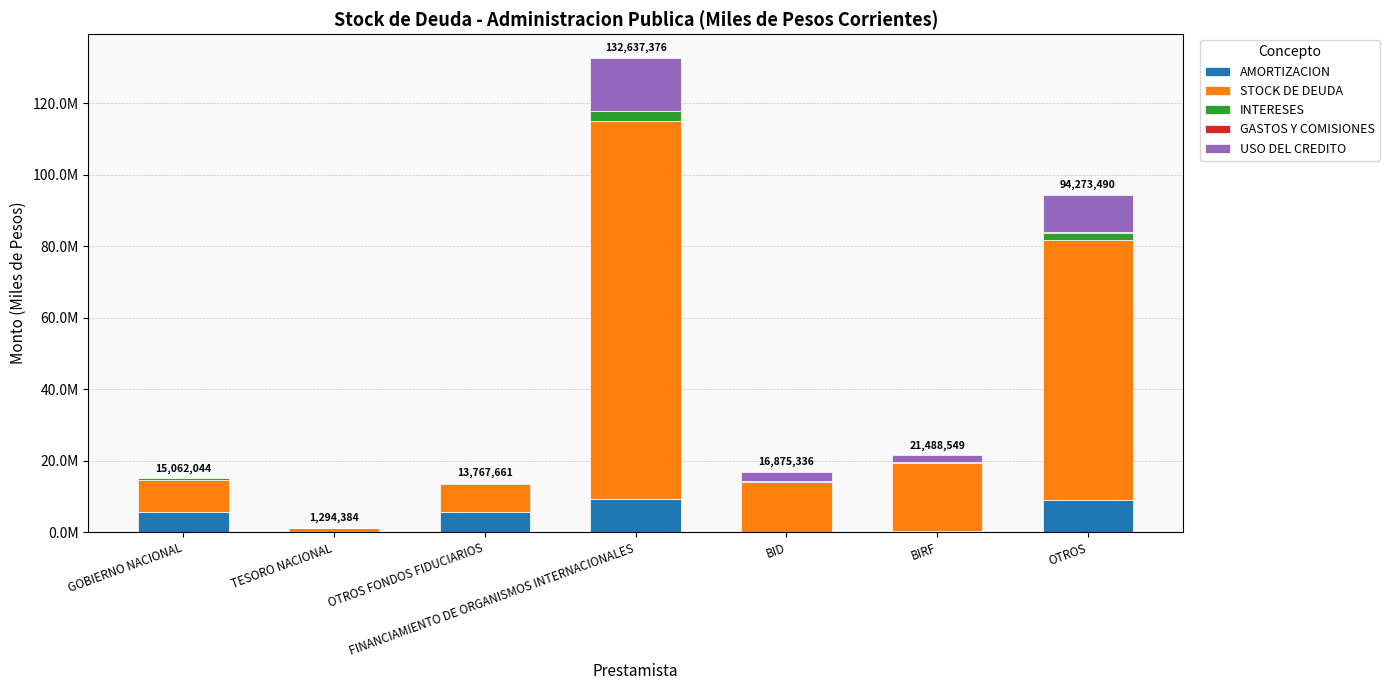

What is the difference between the maximum and minimum values in the USO DEL CREDITO series?

14898636.2